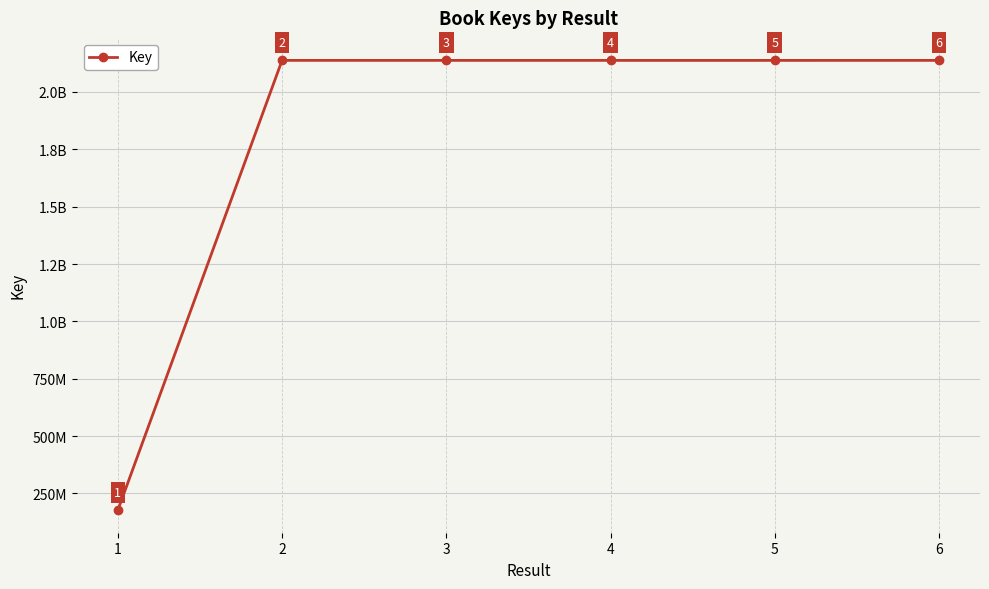

At which label does the data first exceed 2137677188?

2